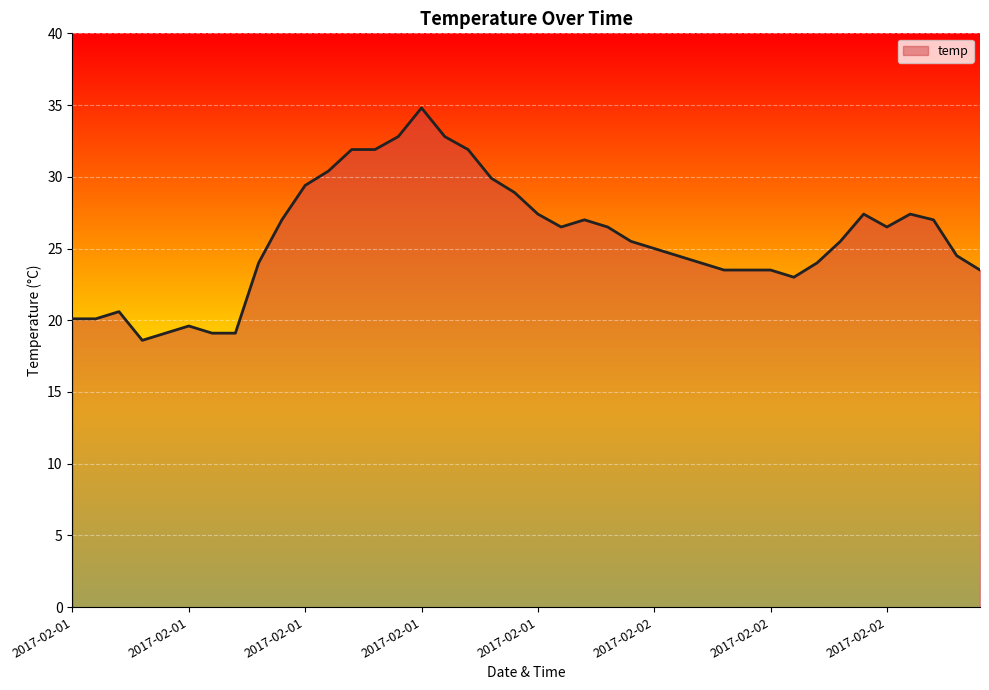

Reading left to right, extract all data points from this chart.

20.1	20.1	20.6	18.6	19.1	19.6	19.1	19.1	24.0	27.0	29.4	30.4	31.9	31.9	32.8	34.8	32.8	31.9	29.9	28.9	27.4	26.5	27.0	26.5	25.5	25.0	24.5	24.0	23.5	23.5	23.5	23.0	24.0	25.5	27.4	26.5	27.4	27.0	24.5	23.5